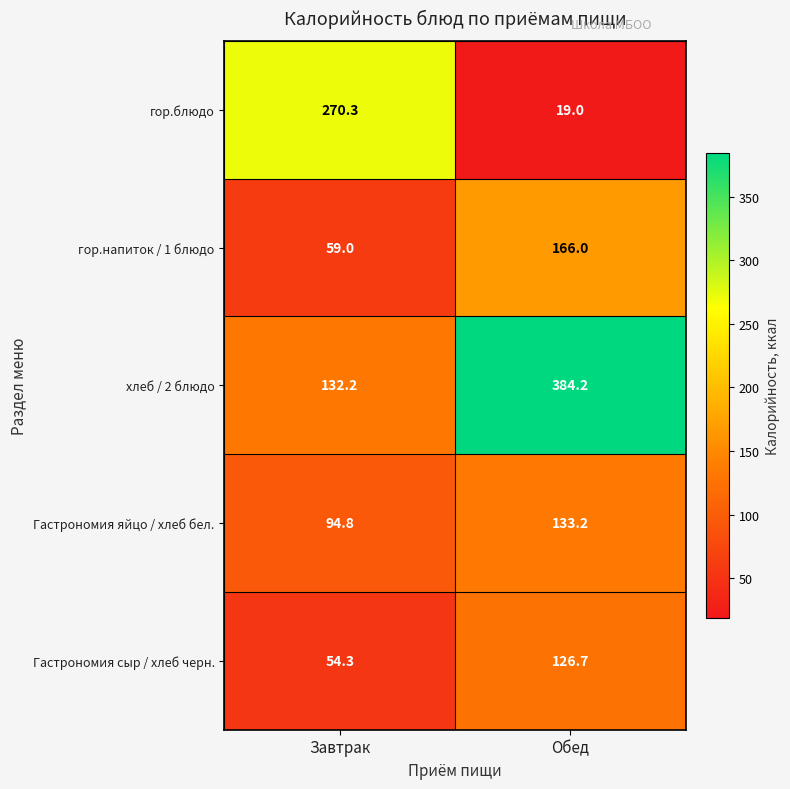

What is the greatest value displayed?

384.2